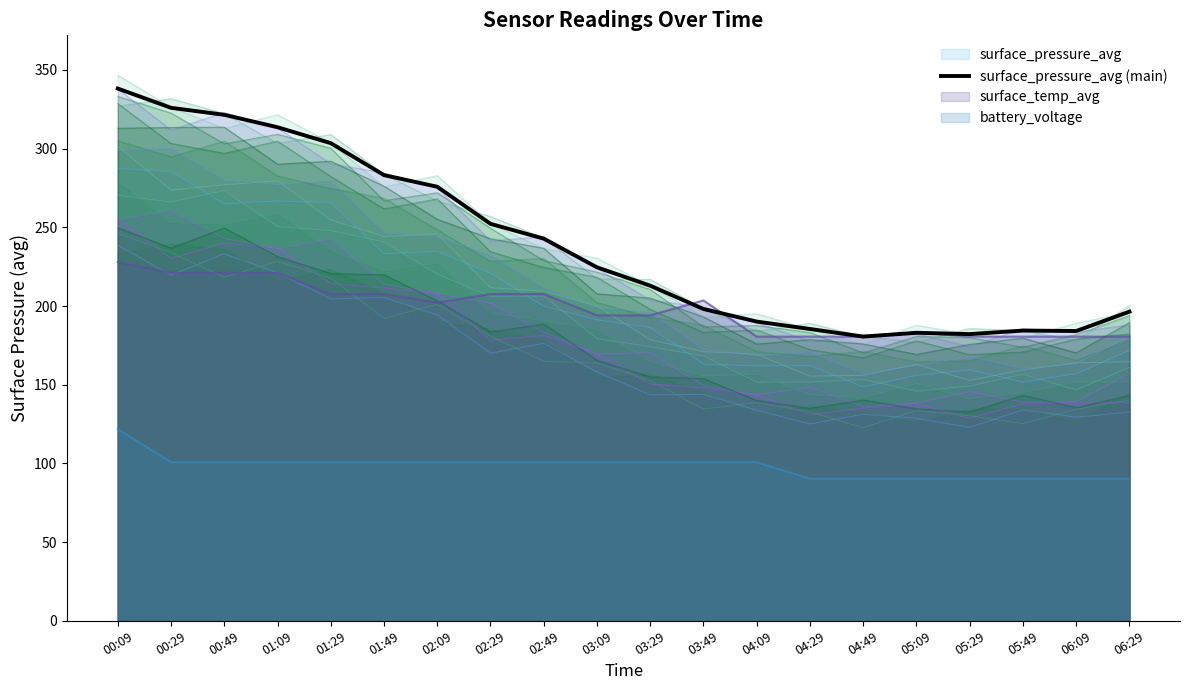

How many data points are less than 224?

10